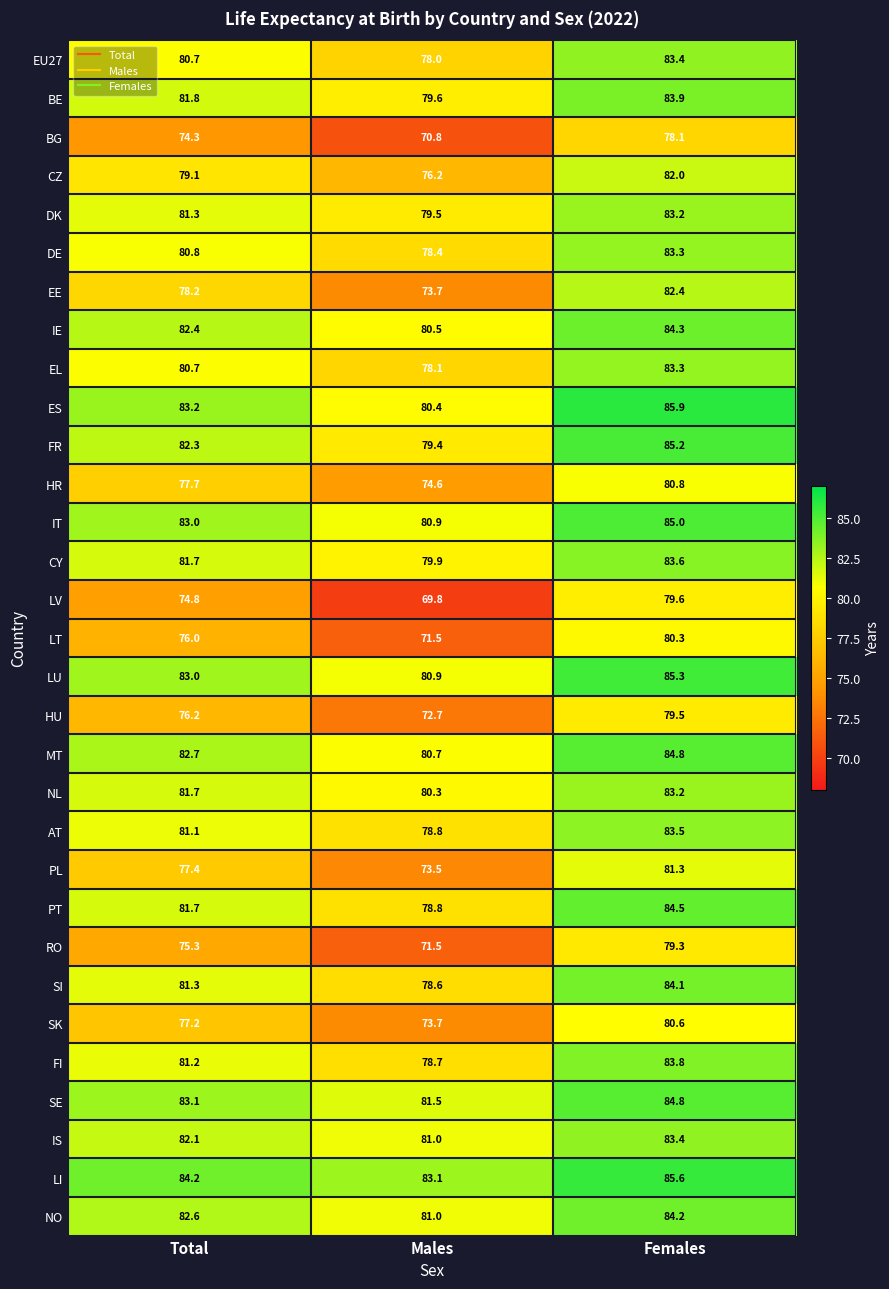

Between Total and Females, which series saw the biggest shift?

LV